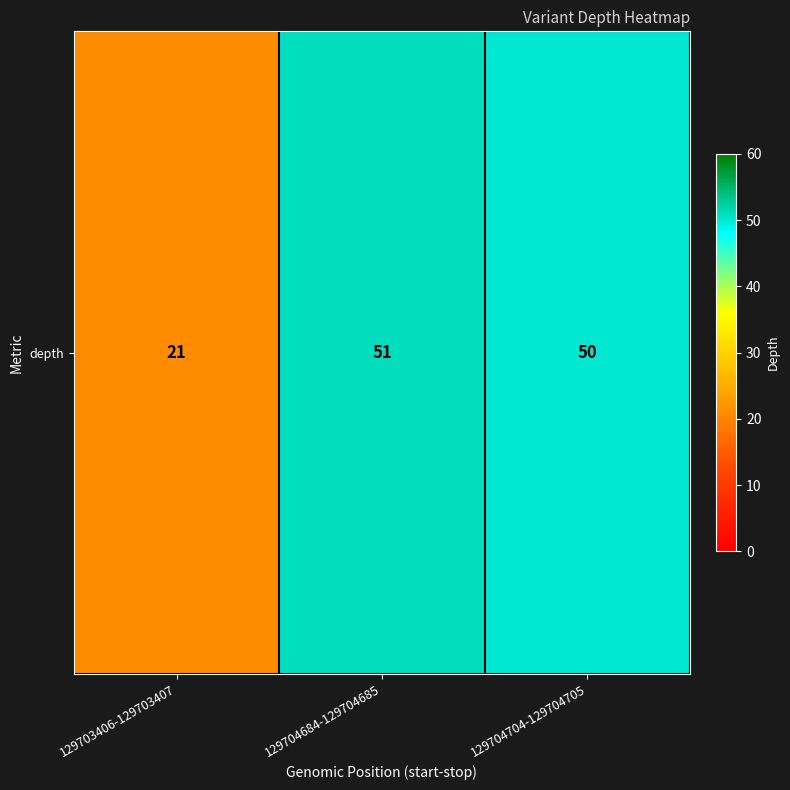

What is the average value?

41